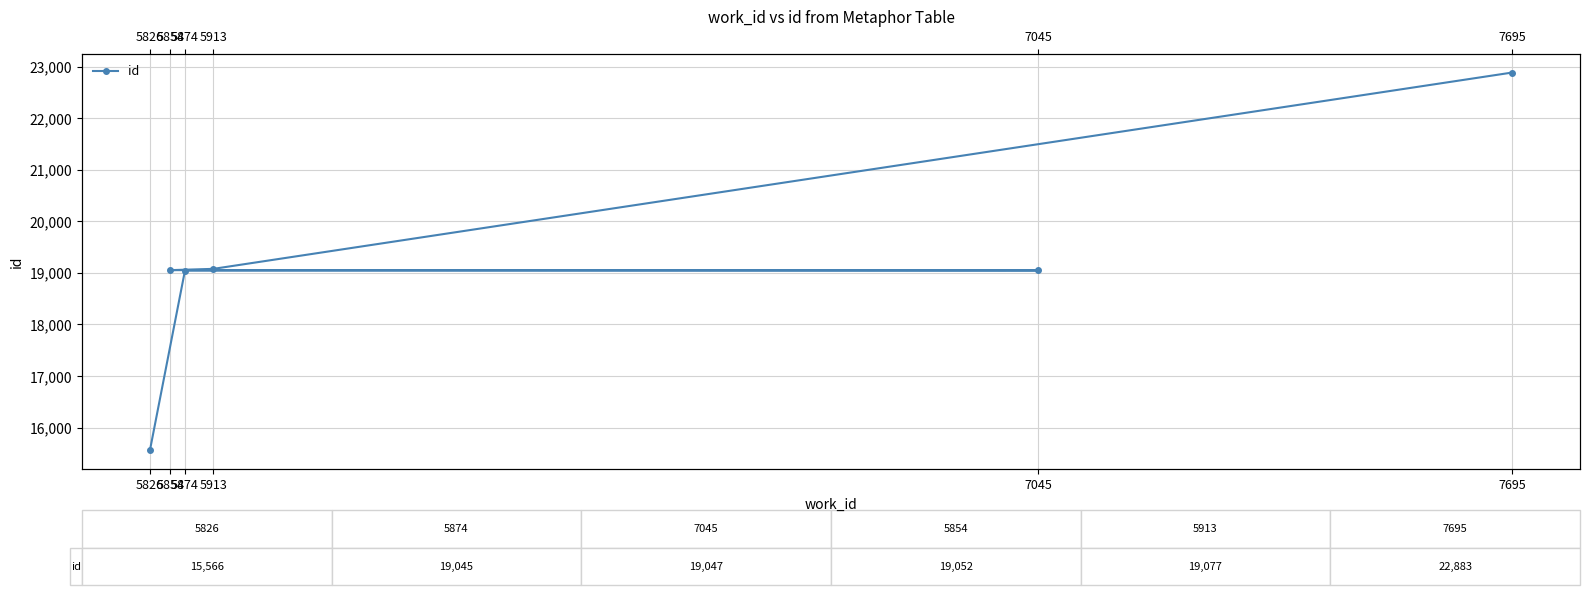

Reading right to left, list all the values displayed in this chart.

22883	19077	19052	19047	19045	15566